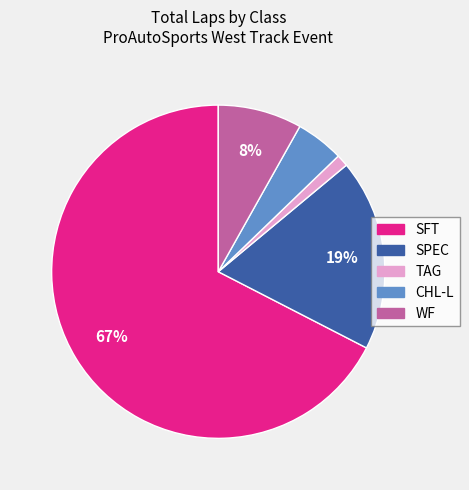

To the nearest percent, what percentage of the pie is CHL-L?

5%